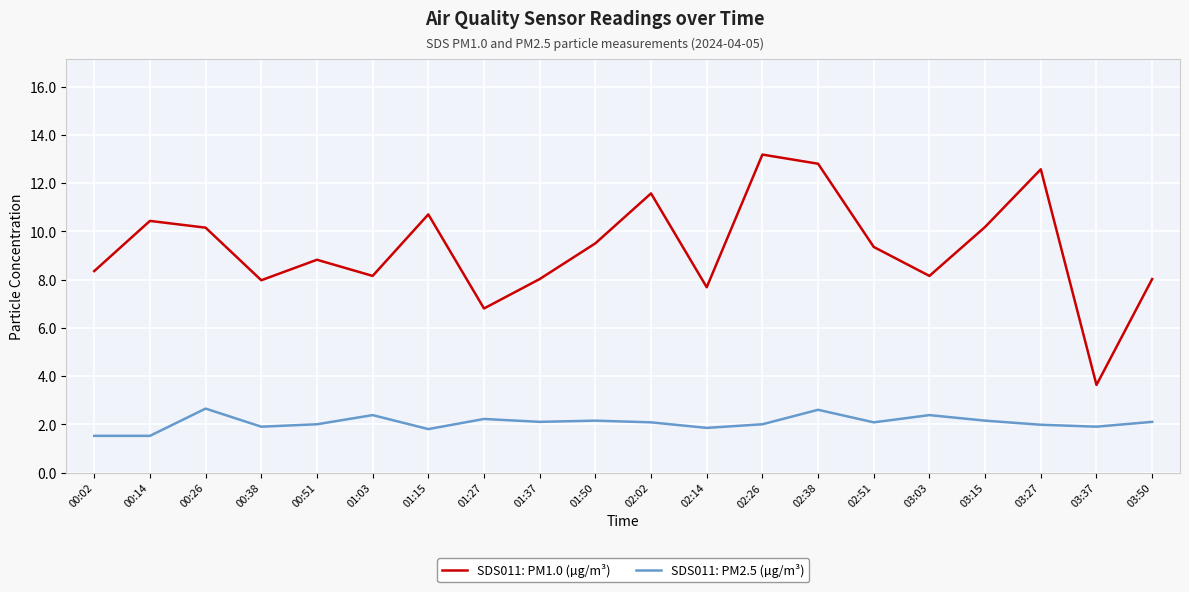

The value of SDS011: PM2.5 (µg/m³) at 03:50 is 0.9. True or false?

False